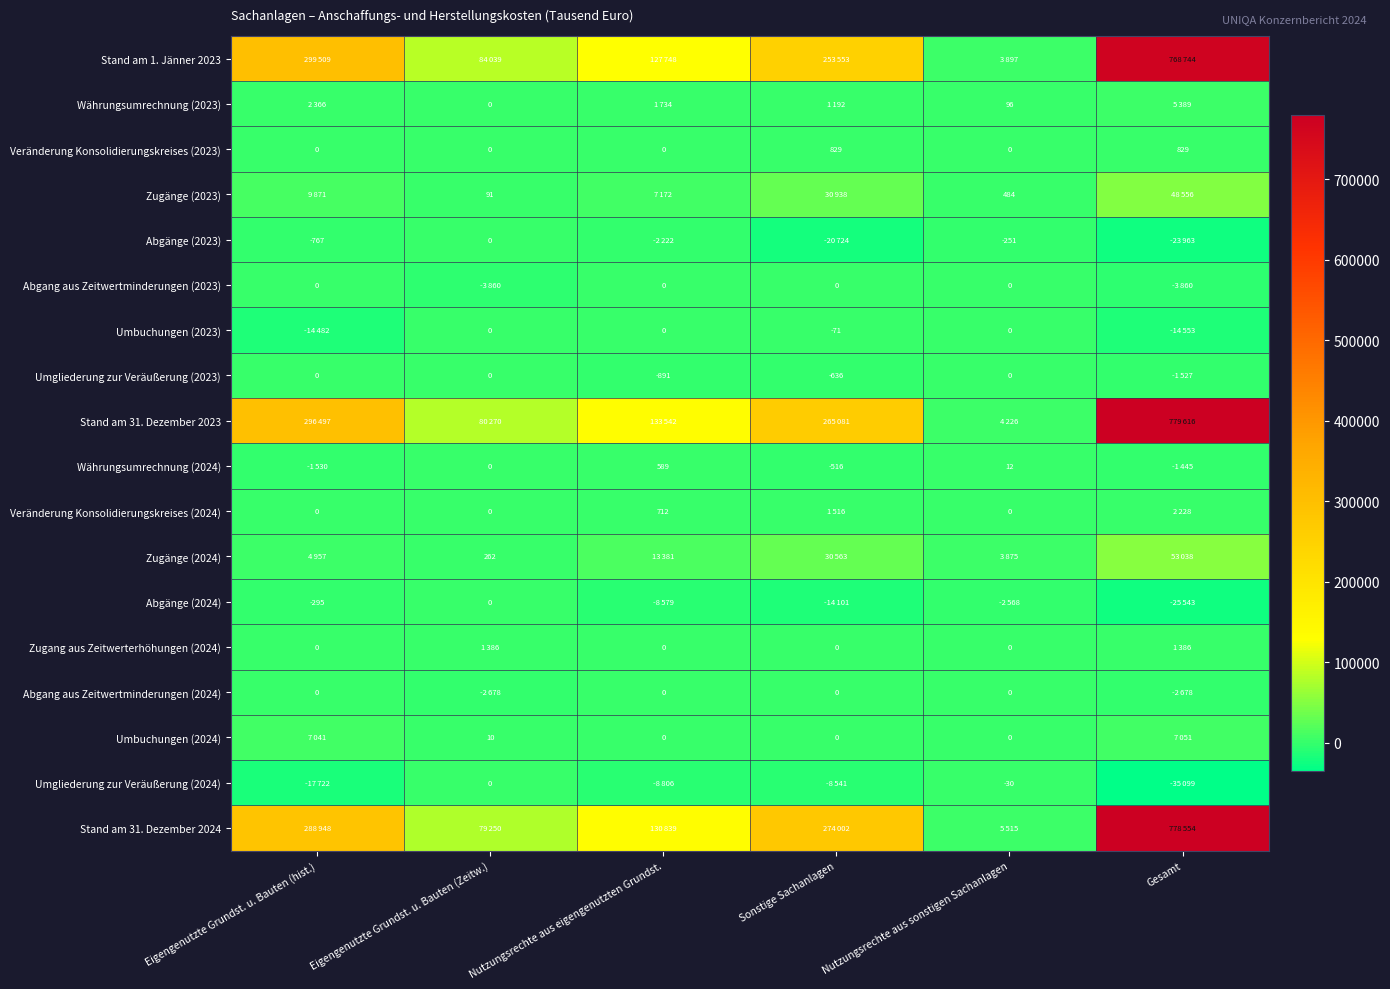

Is it true that Währungsumrechnung (2024) equals -516 at Sonstige Sachanlagen?

True